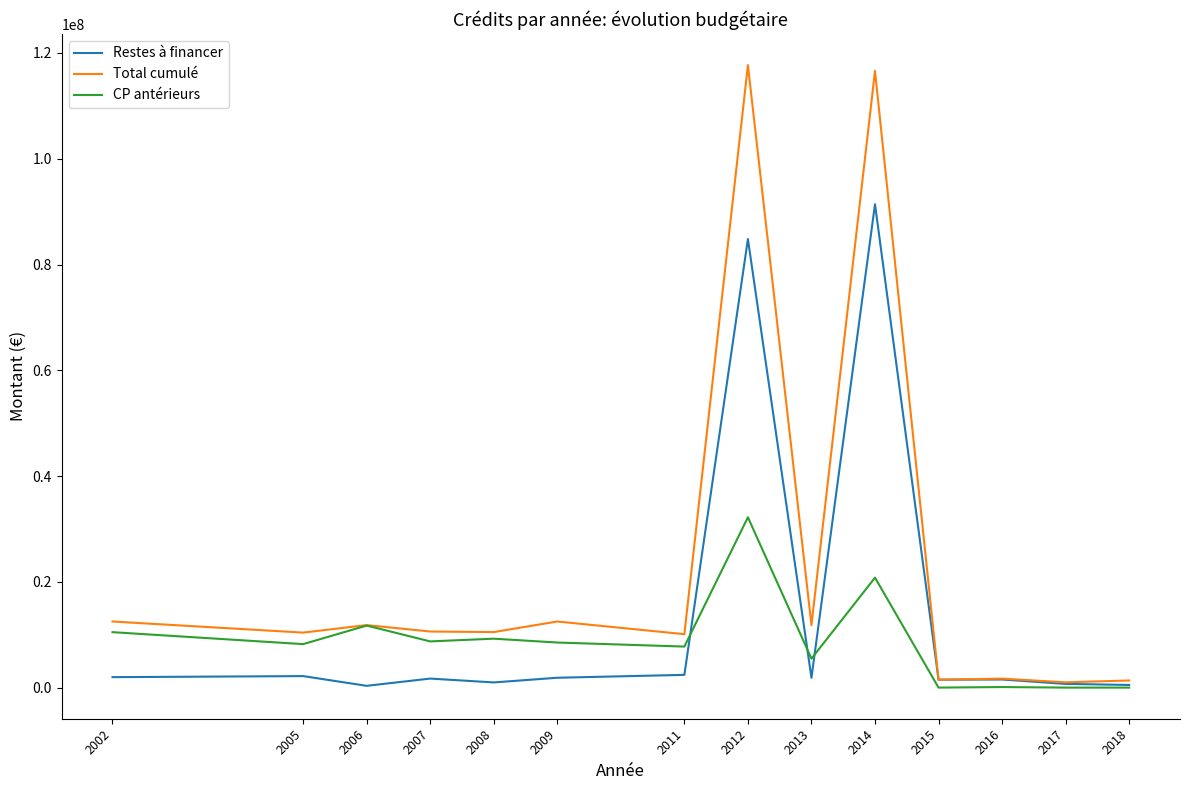

How many lines are shown in the chart?

3